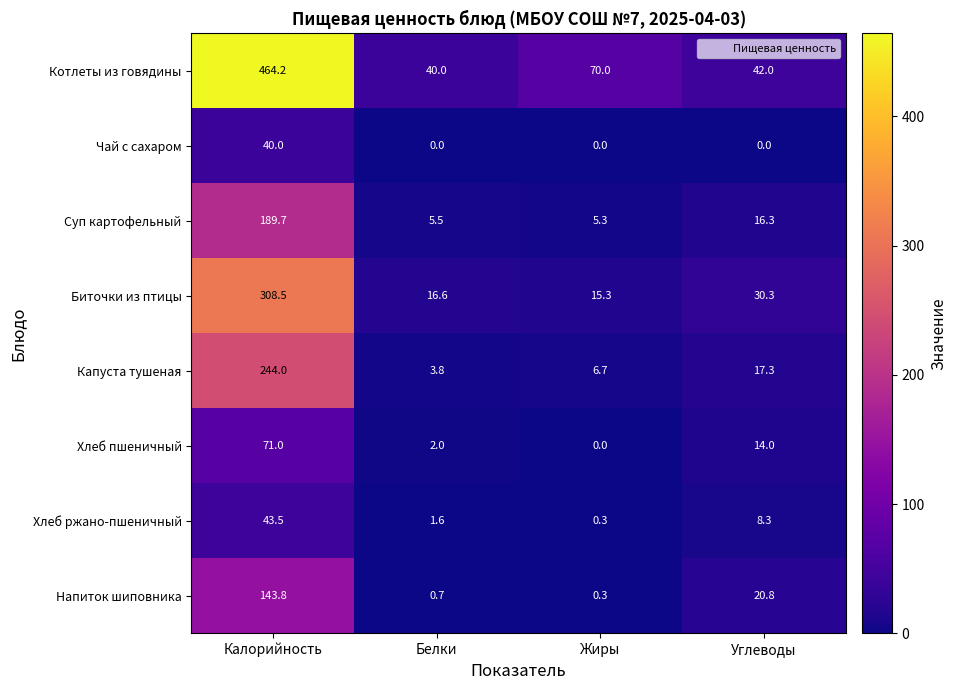

At which category is the sum across all series the highest?

Калорийность